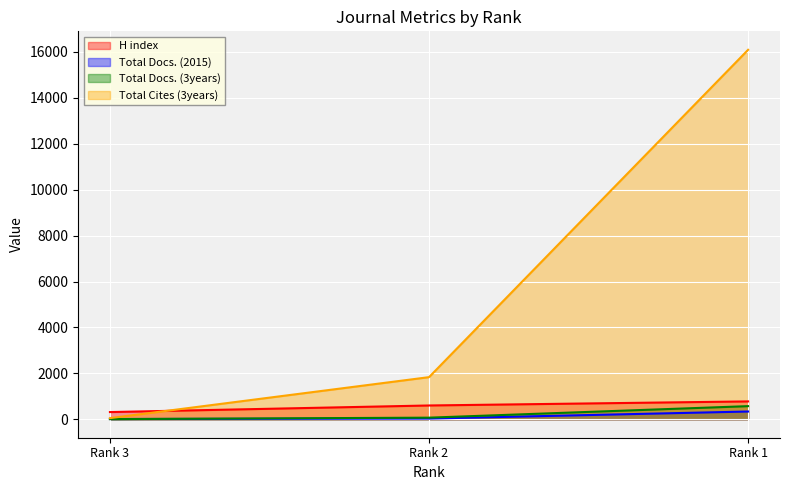

The Total Docs. (3years) series shows 1027 at Rank 1. True or false?

False